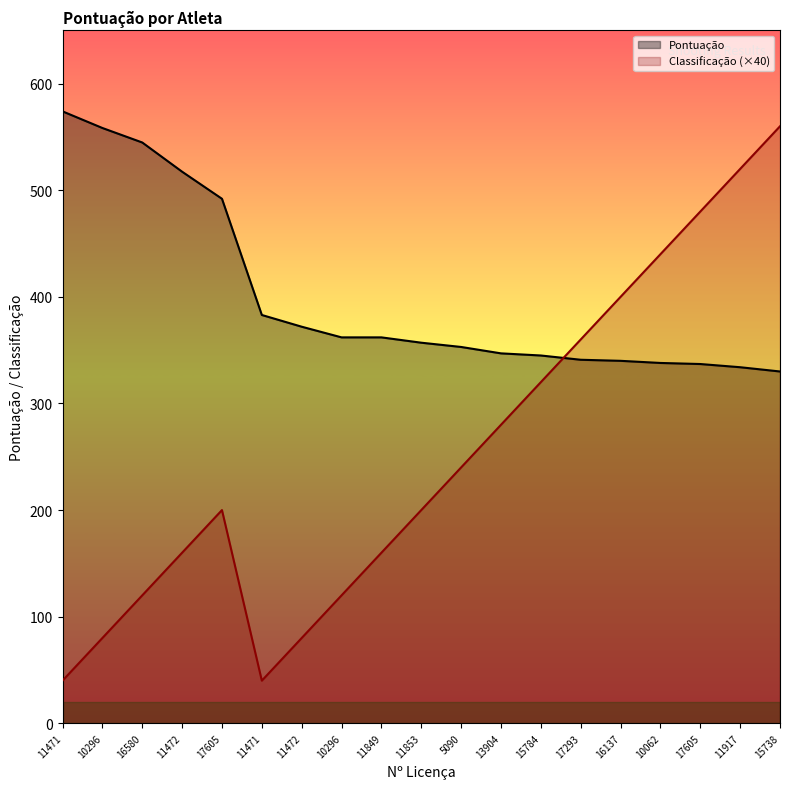

List the labels in order of Classificação (×40) value, smallest first.

11471, 11471, 10296, 11472, 16580, 10296, 11472, 11849, 17605, 11853, 5090, 13904, 15784, 17293, 16137, 10062, 17605, 11917, 15738